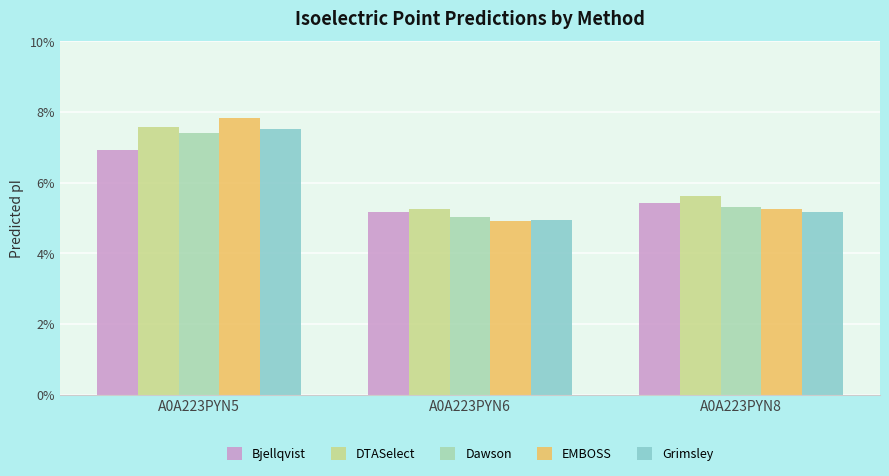

At which label does EMBOSS first exceed 5?

A0A223PYN5